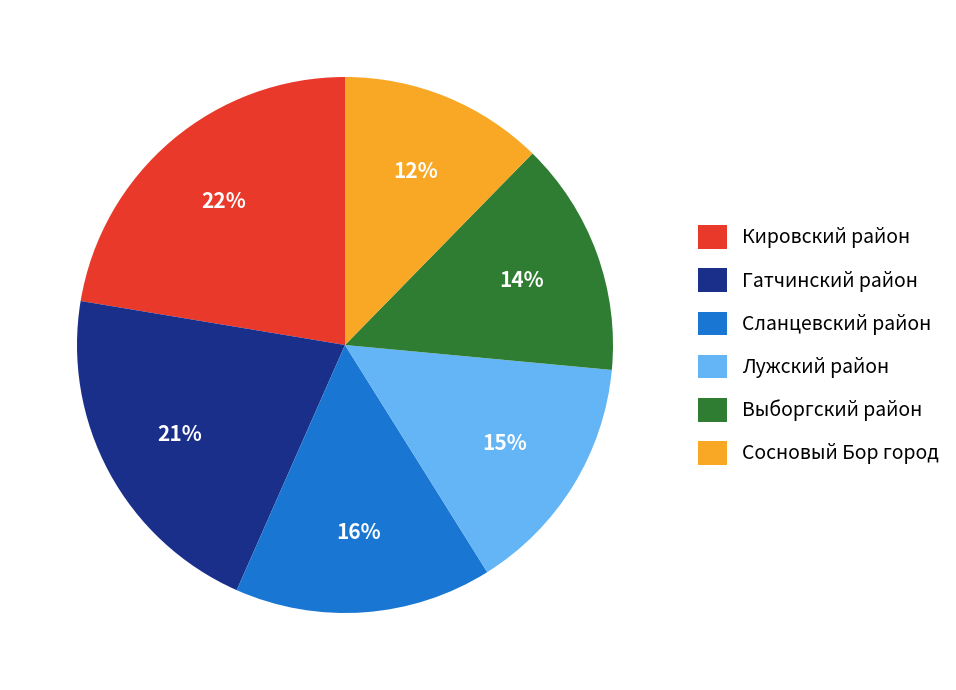

Which slice is the smallest?

Сосновый Бор город